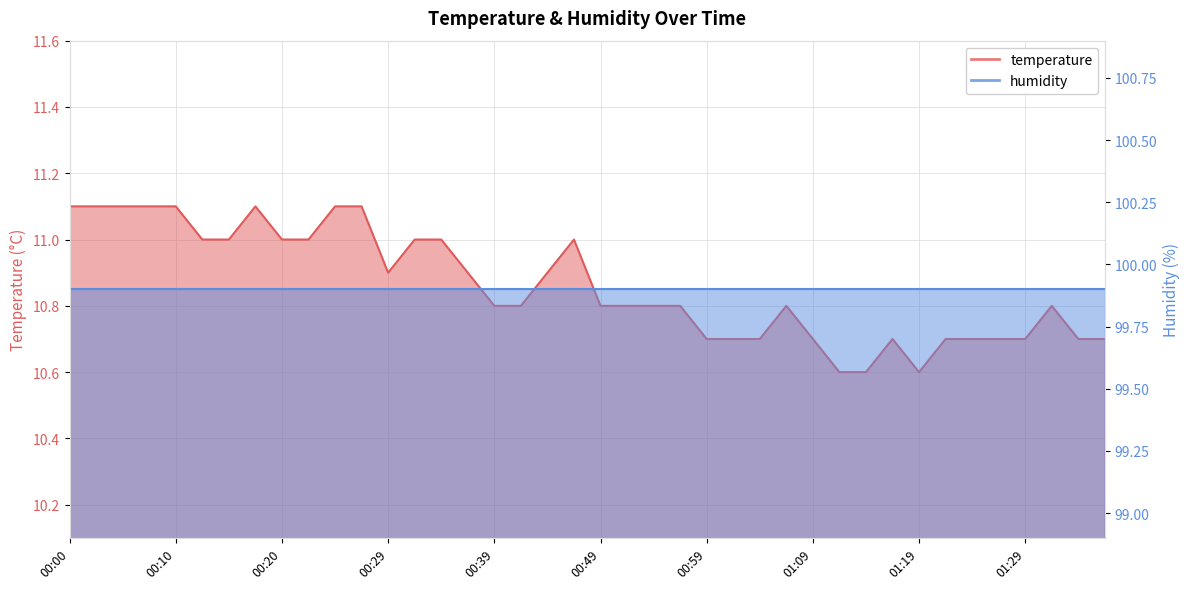

What position from the left is 00:03?

2